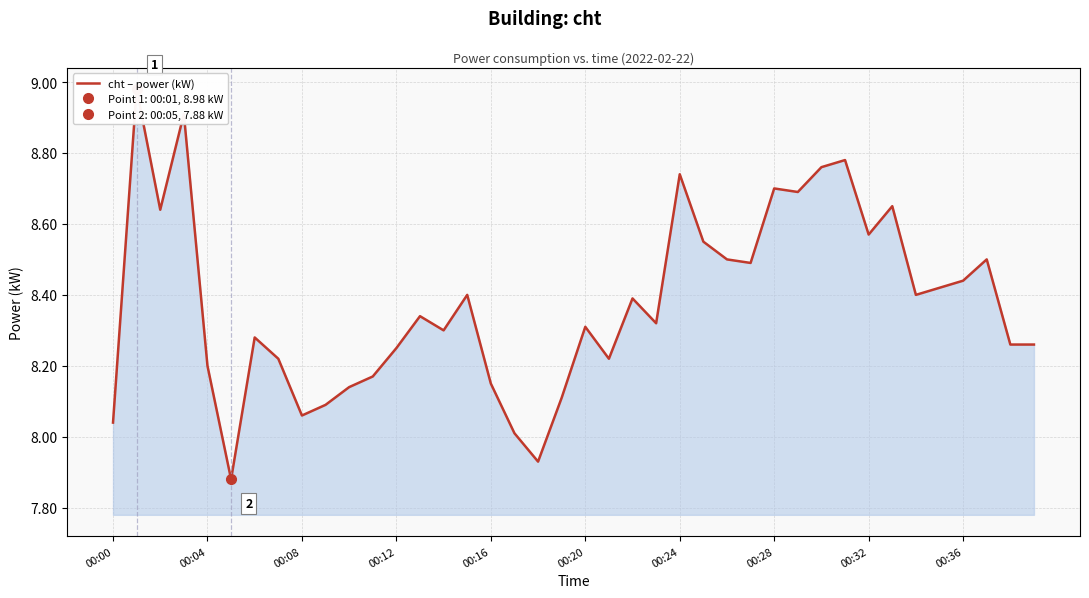

At which label is the value closest to 8?

17